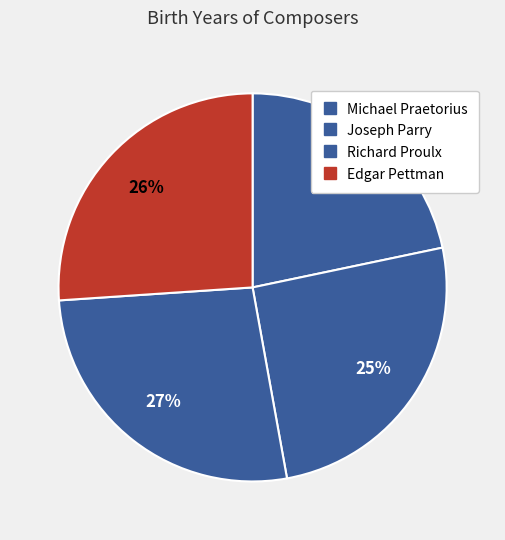

To the nearest percent, what is the combined percentage of Edgar Pettman and Michael Praetorius?

48%